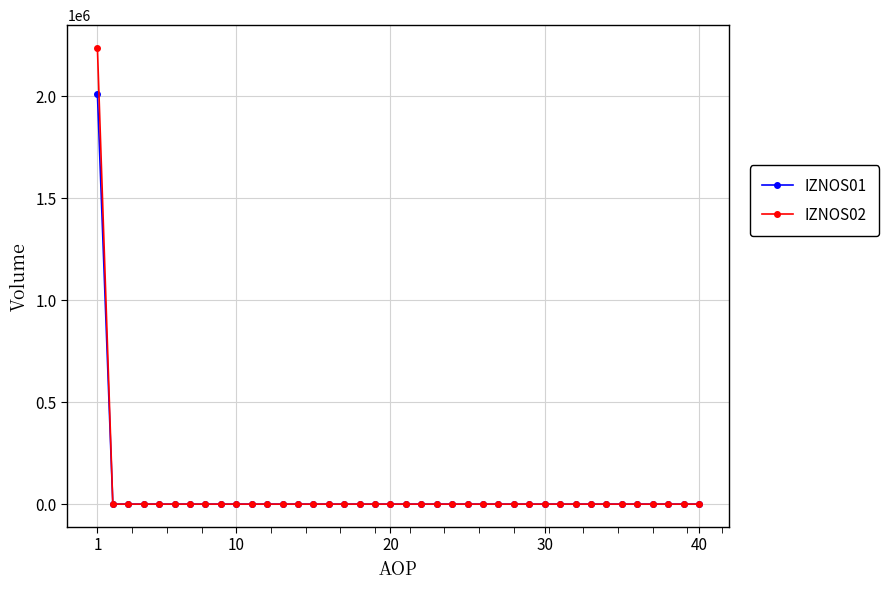

What is the average value of the IZNOS02 series?

55937.5